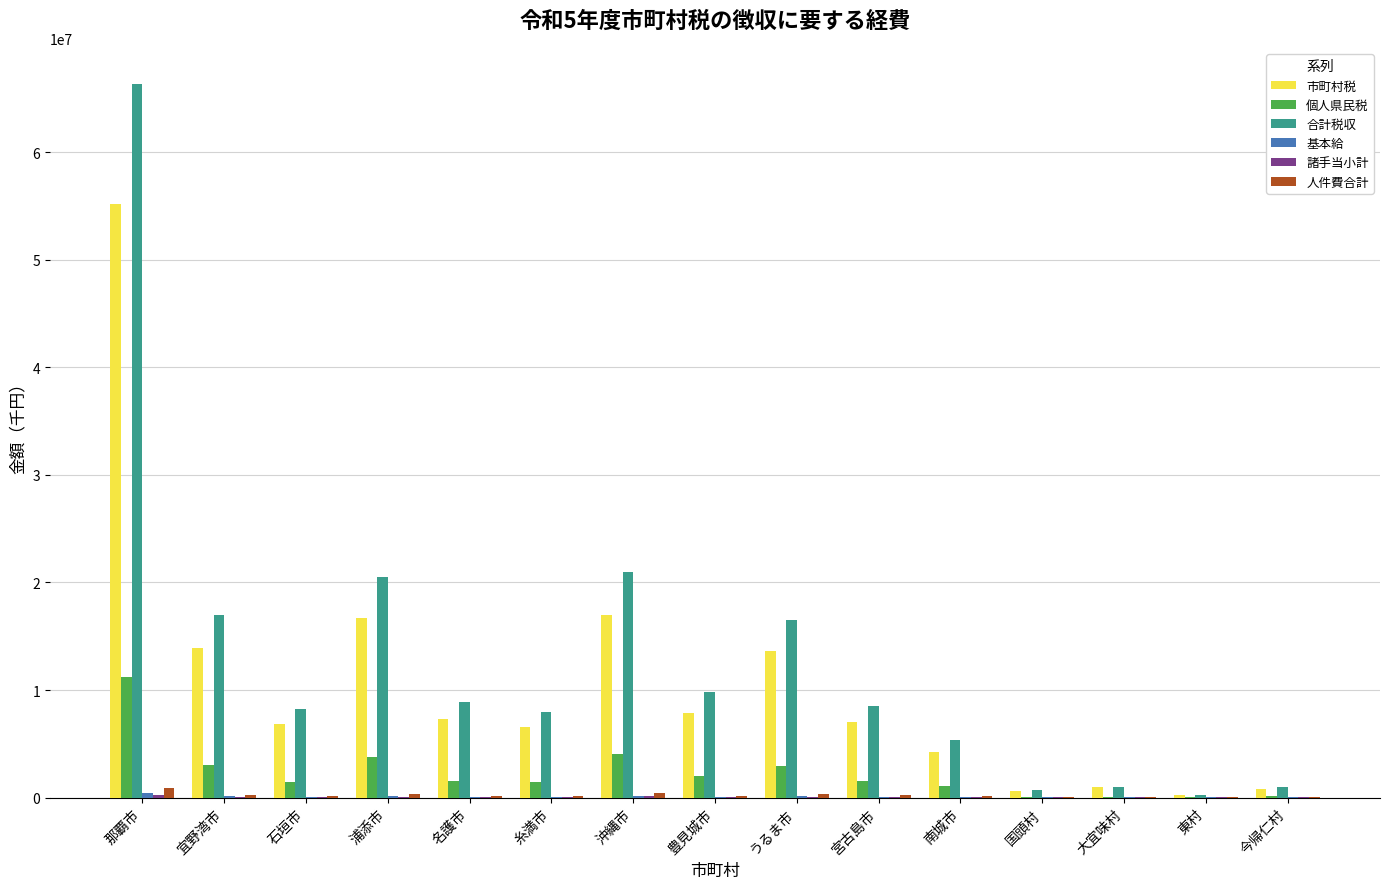

At which label does 合計税収 reach its peak?

那覇市